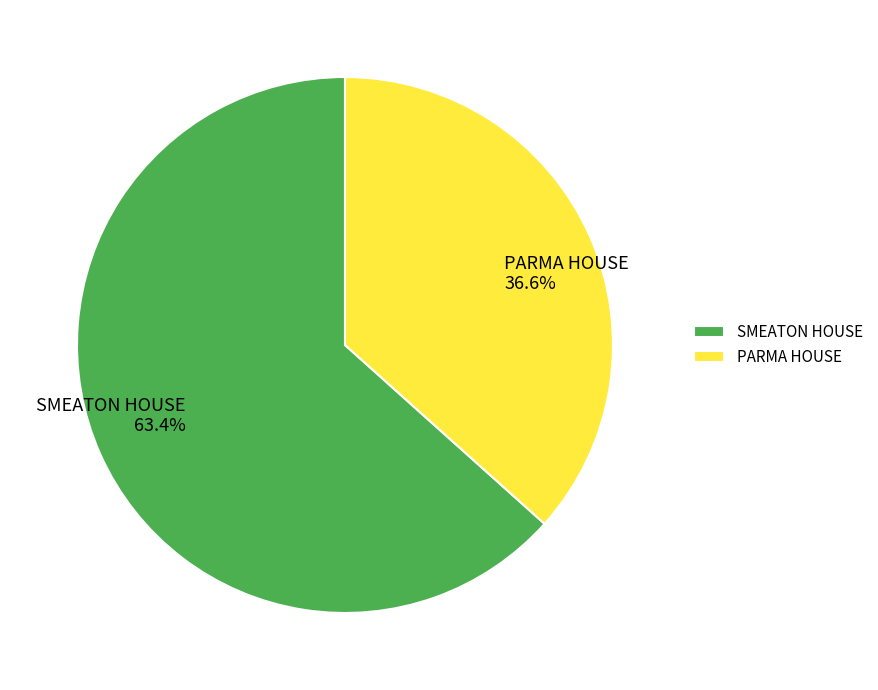

Between PARMA HOUSE and SMEATON HOUSE, which is larger?

SMEATON HOUSE